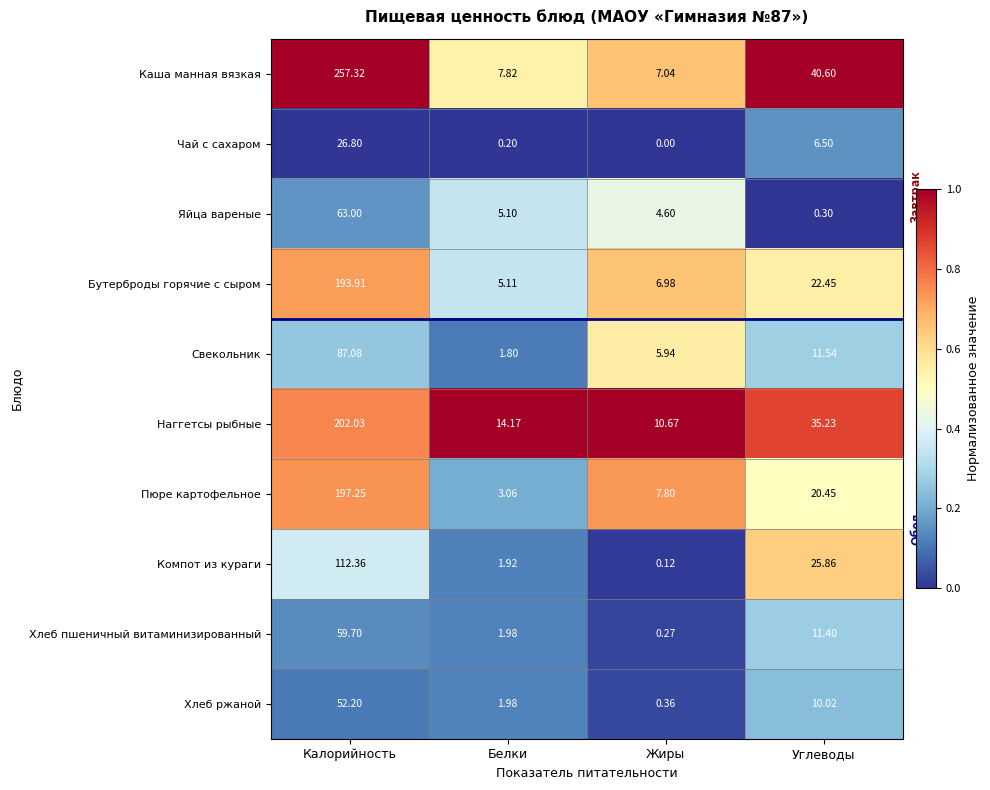

At which label does Яйца вареные reach its minimum?

Углеводы